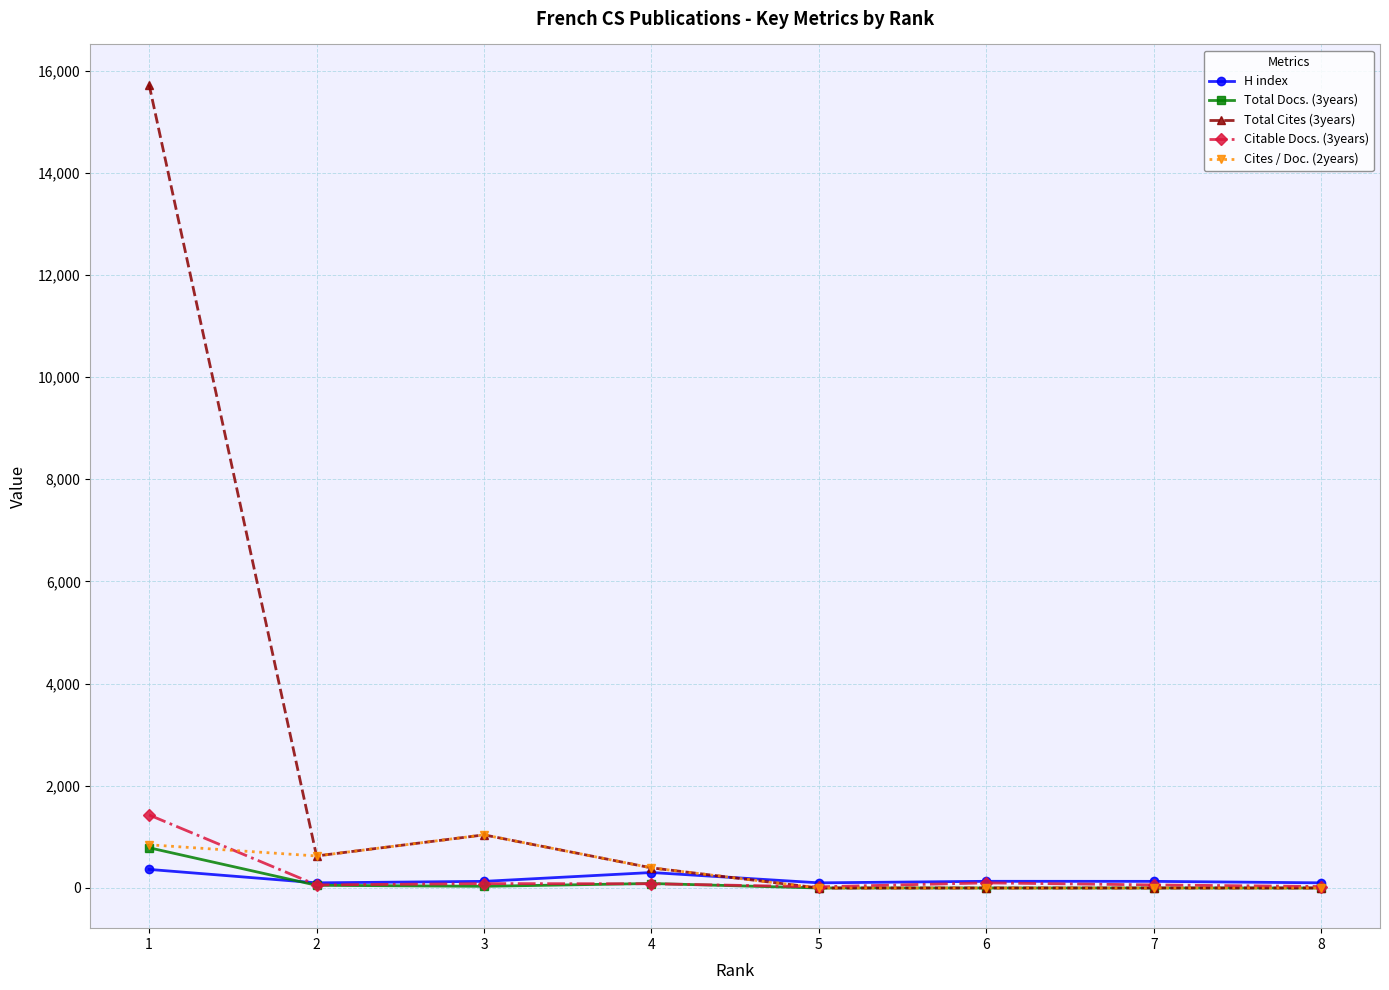

The value of Cites / Doc. (2years) at 7 is 0. True or false?

True